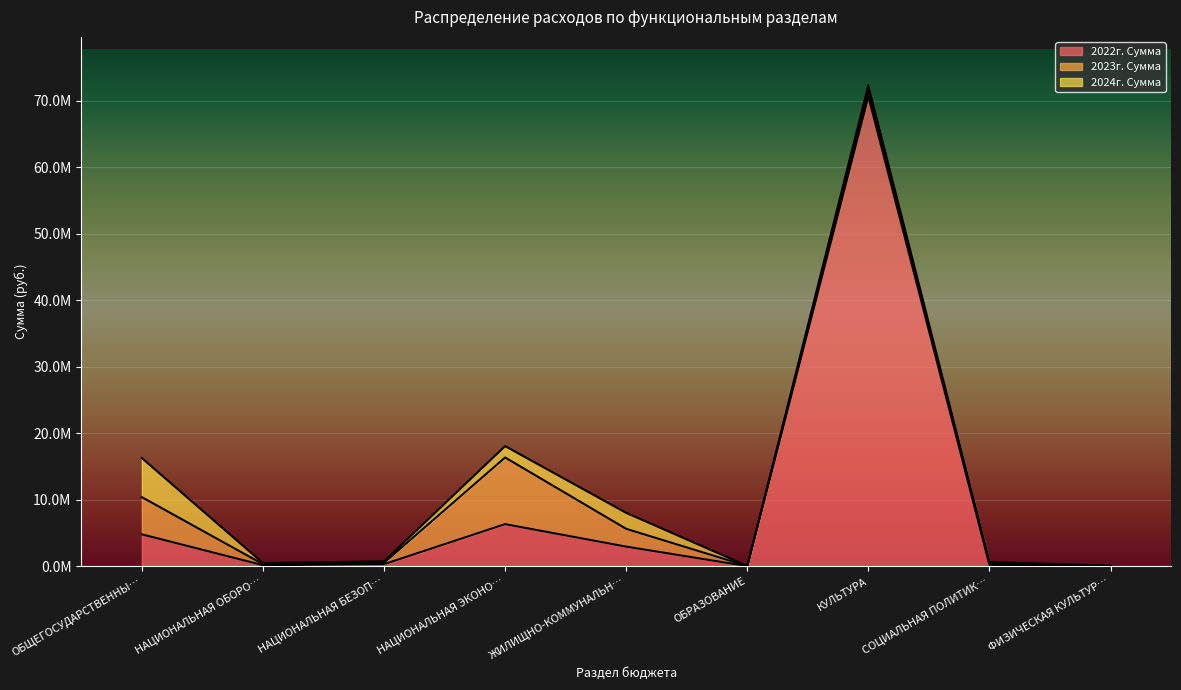

What is the difference between the second highest and second lowest values in the 2022г. Сумма series?

6306346.4